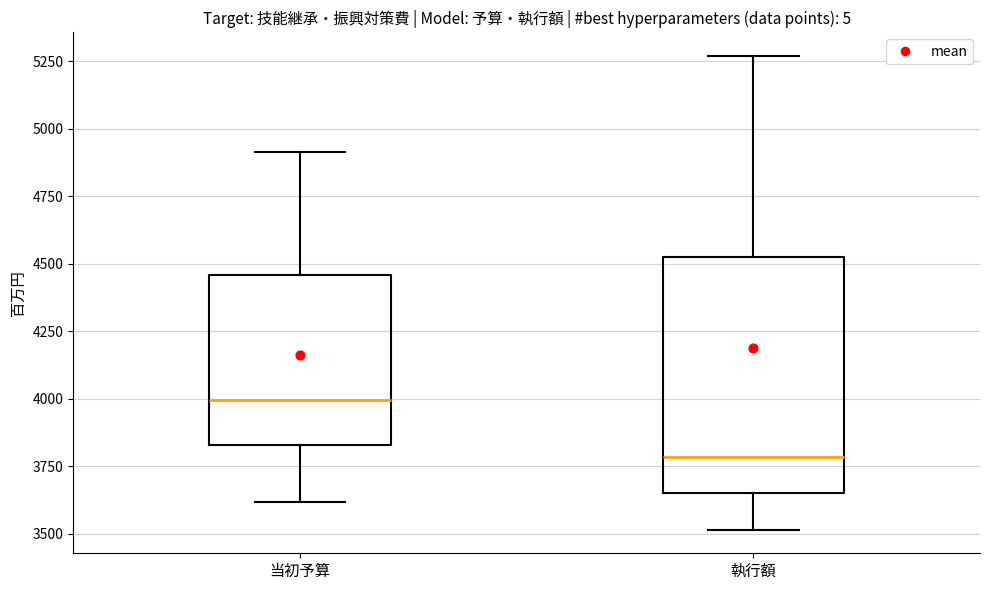

Which box is the tallest, from its lower edge to its upper edge?

執行額